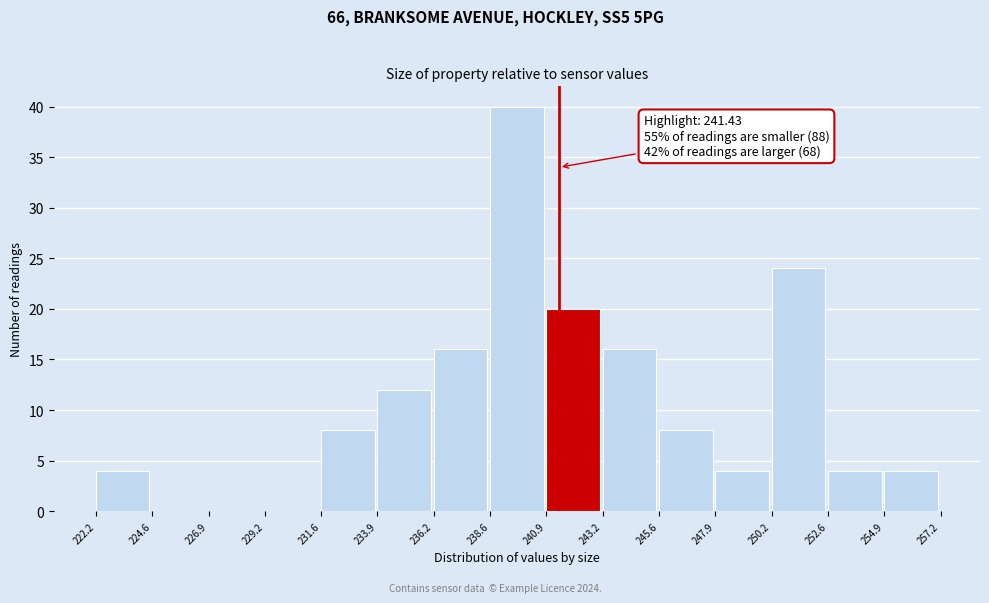

Over which range of the x-axis is the bar tallest?

238.6 to 240.9